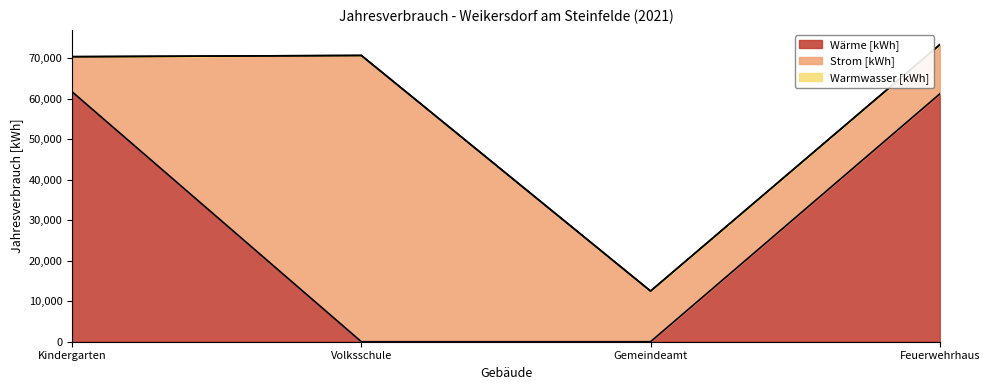

At which category is the sum across all series the highest?

Feuerwehrhaus